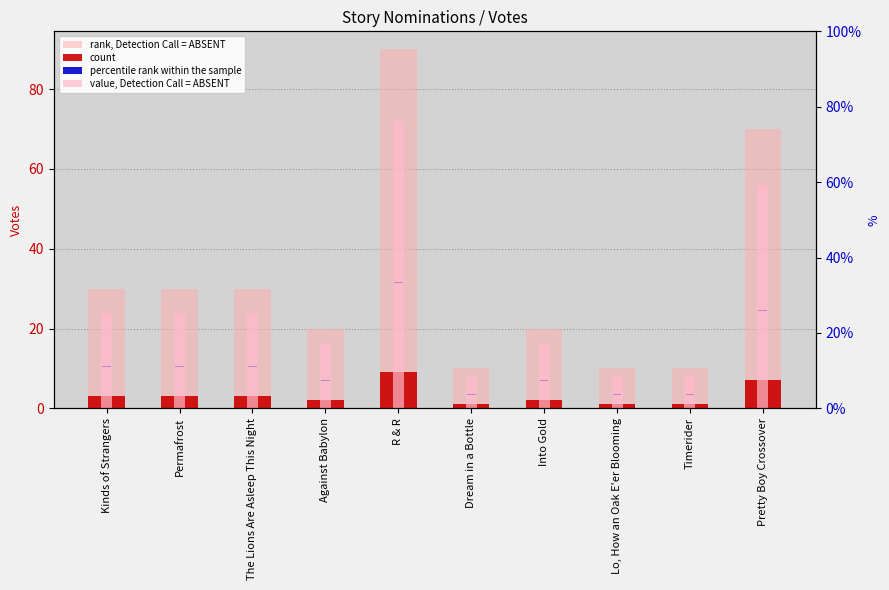

Count the number of categories in the chart.

10